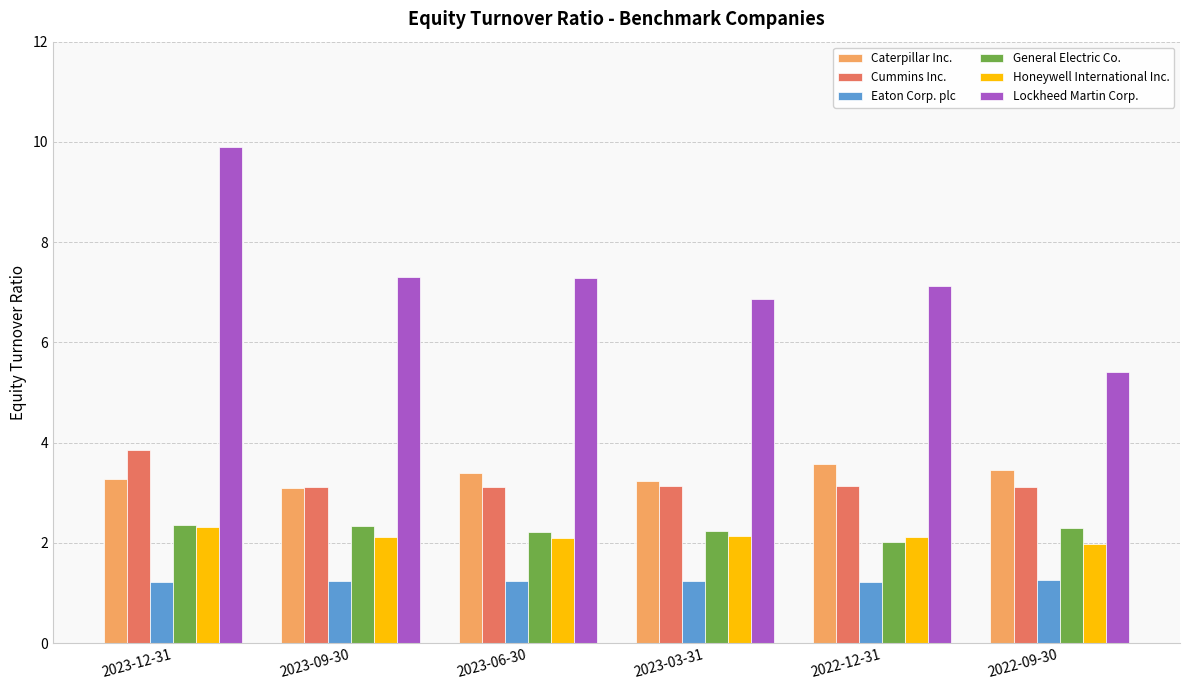

Which series has the largest total across all categories?

Lockheed Martin Corp.